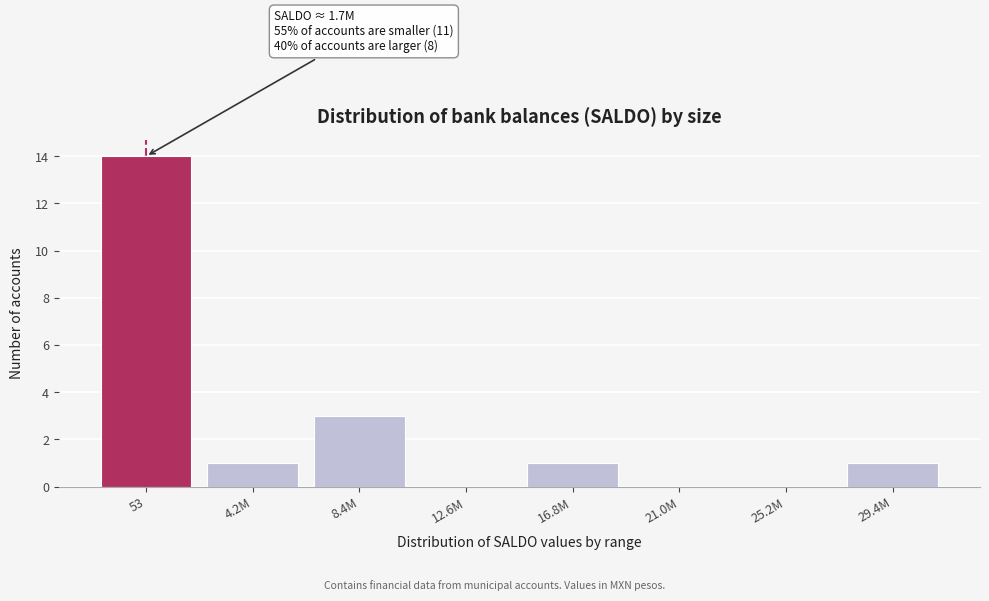

Reading right to left, what are all the values shown in this chart?

29.4M=1	25.2M=0	21.0M=0	16.8M=1	12.6M=0	8.4M=3	4.2M=1	53=14